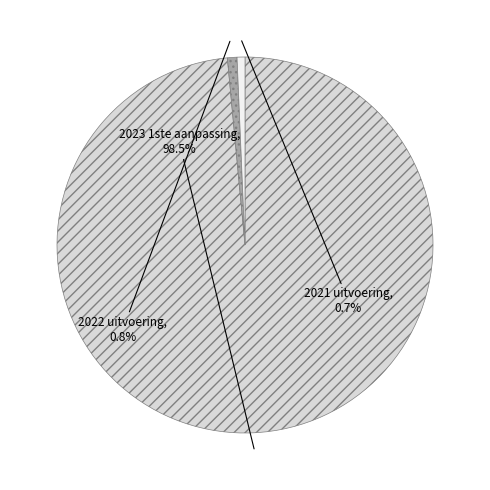

Is it true that 2022 uitvoering is 1% of the pie?

True